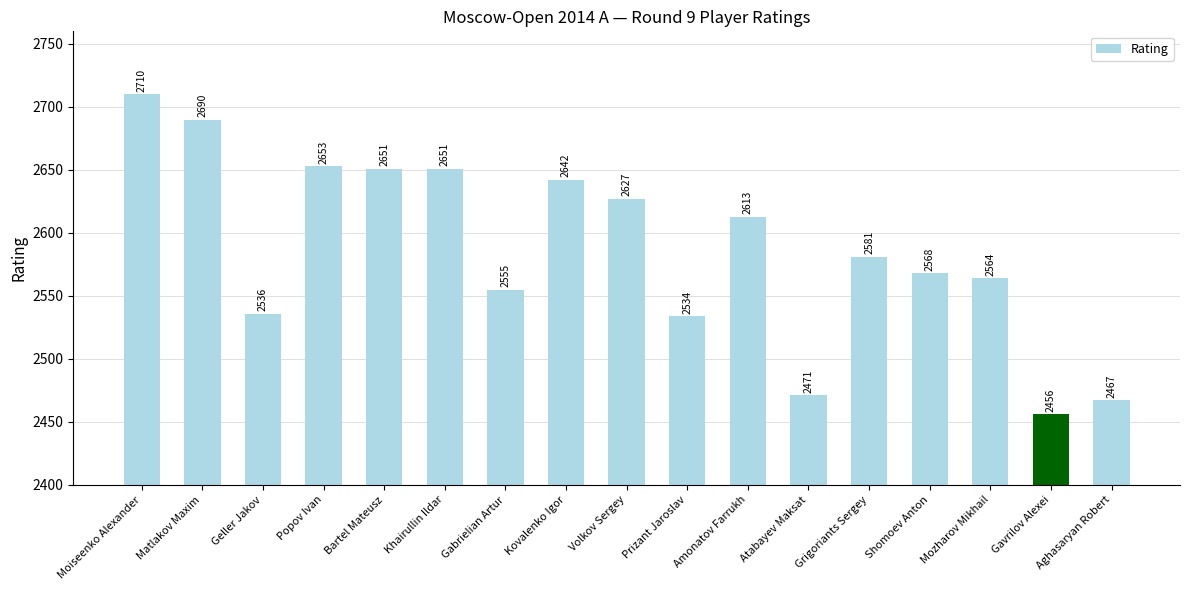

Between Atabayev Maksat and Bartel Mateusz, which is larger?

Bartel Mateusz